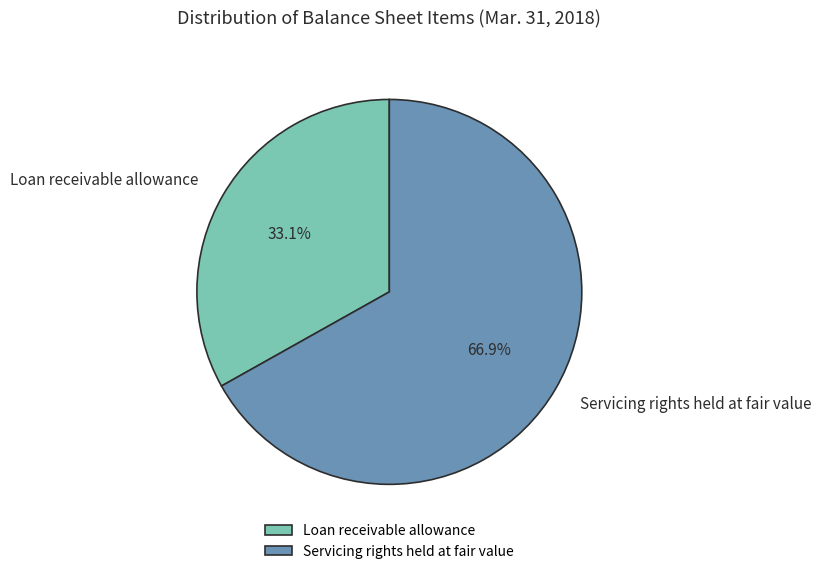

True or false: Servicing rights held at fair value accounts for 76% of the total.

False